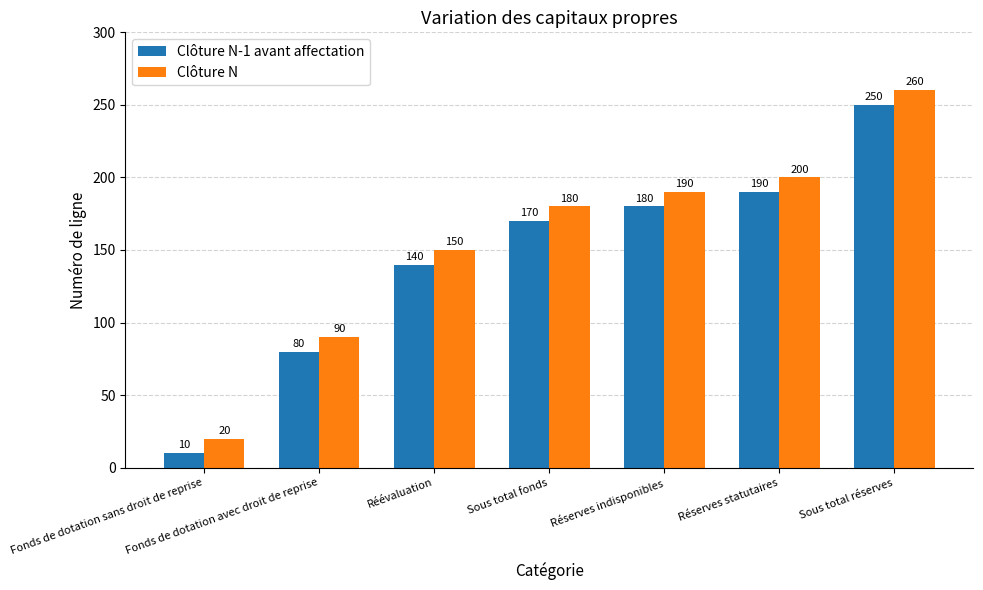

At how many categories does at least one series exceed 35?

6